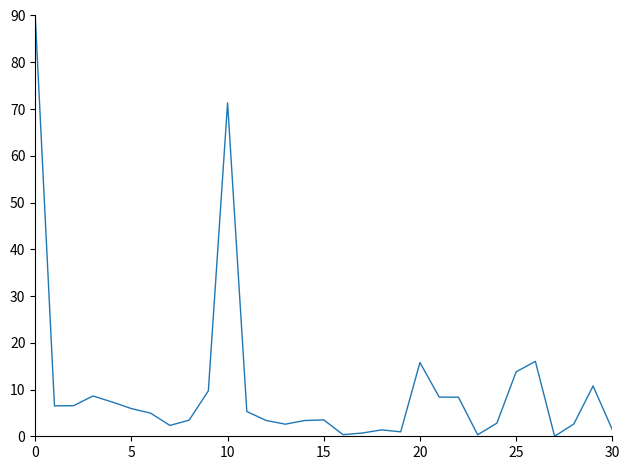

Reading left to right, what are all the values shown in this chart?

90.0	6.5	6.5	8.6	7.3	5.9	4.9	2.3	3.4	9.7	71.3	5.3	3.4	2.6	3.4	3.5	0.3	0.7	1.4	1.0	15.8	8.4	8.4	0.3	2.8	13.8	16.0	0.0	2.6	10.8	1.4